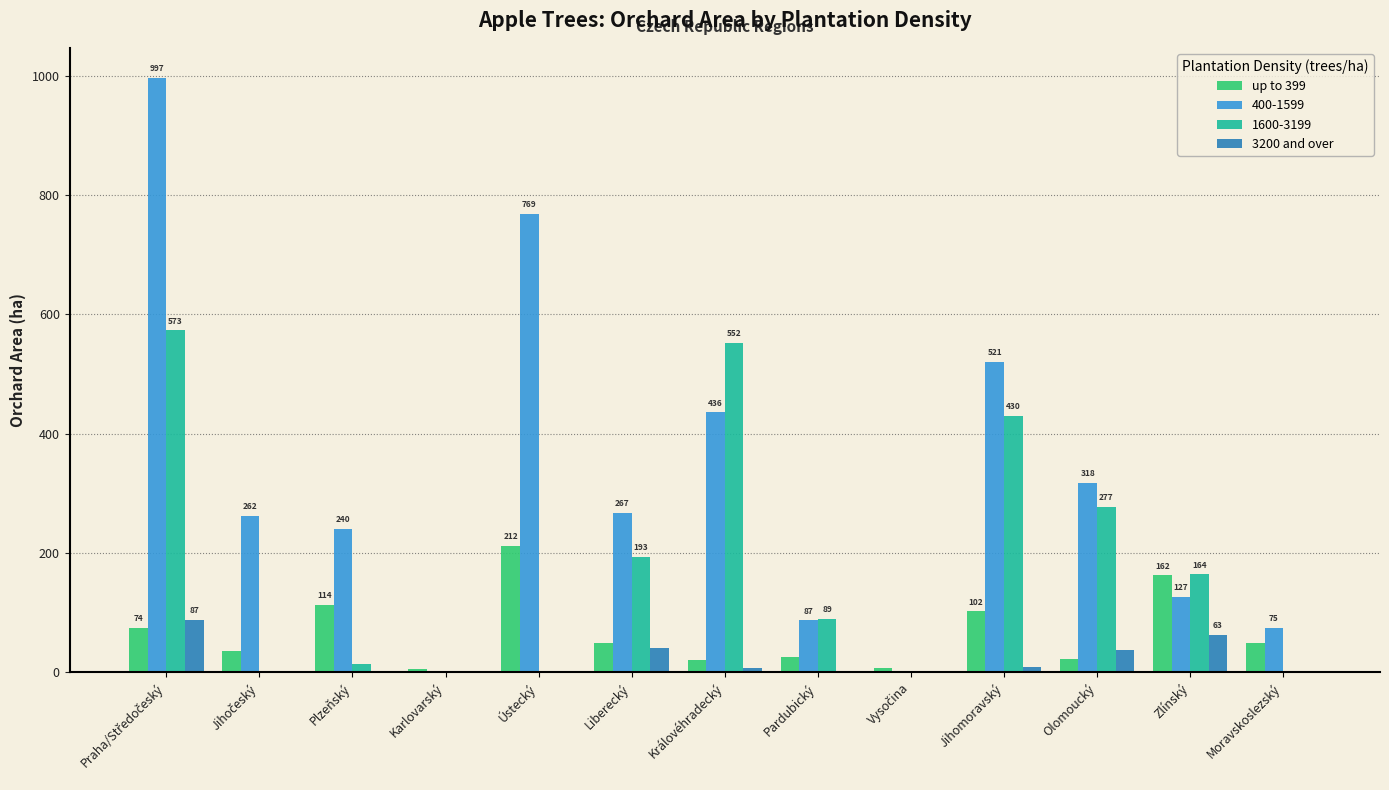

What is the maximum value for 400-1599?

997.3